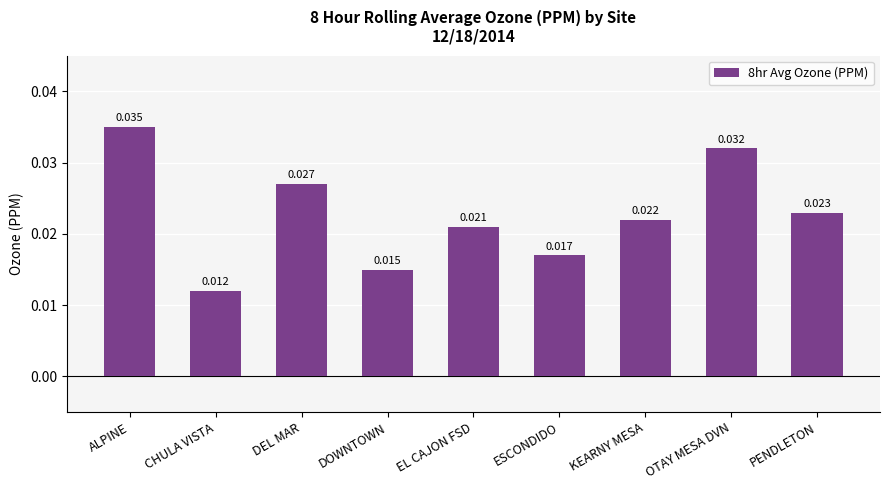

Does the chart contain stacked bars?

No